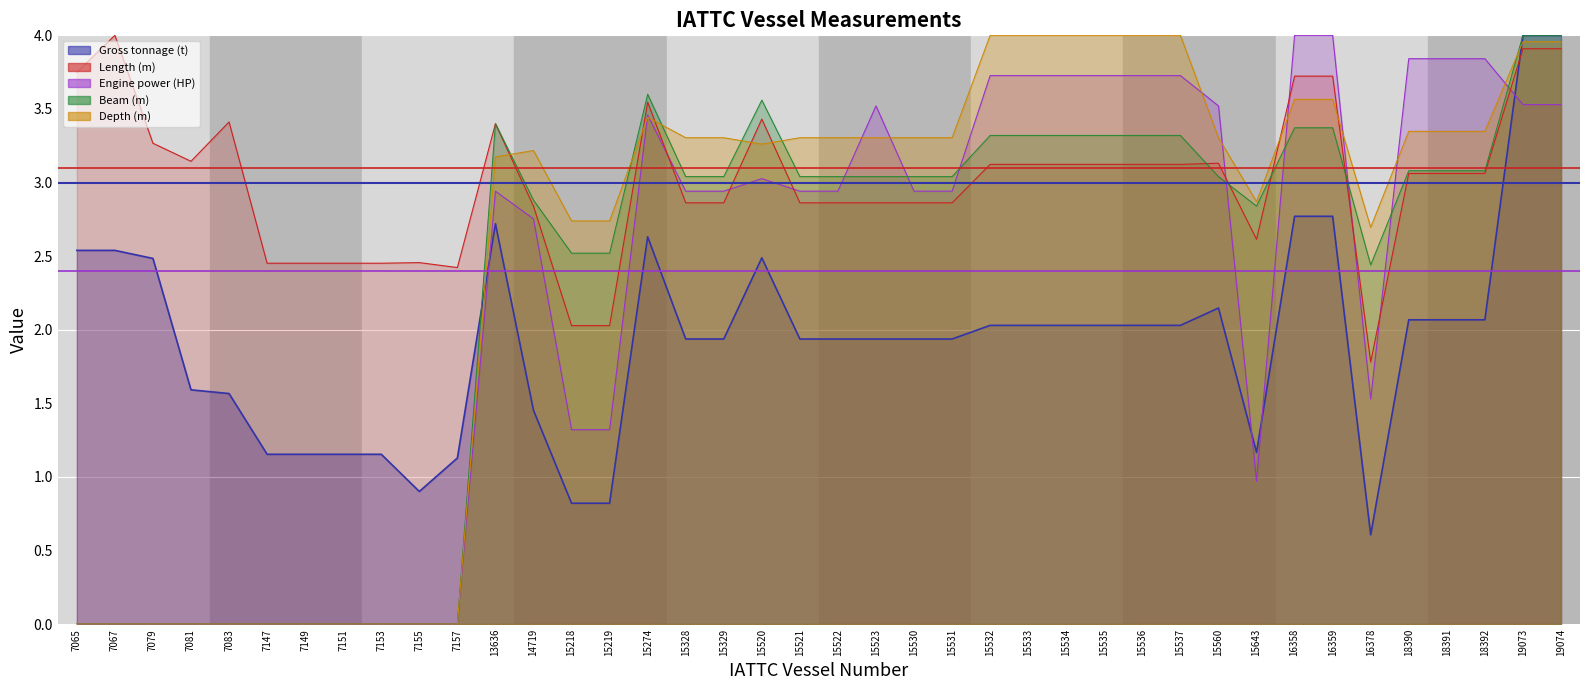

What is the total value across all series at 15274?

16.7